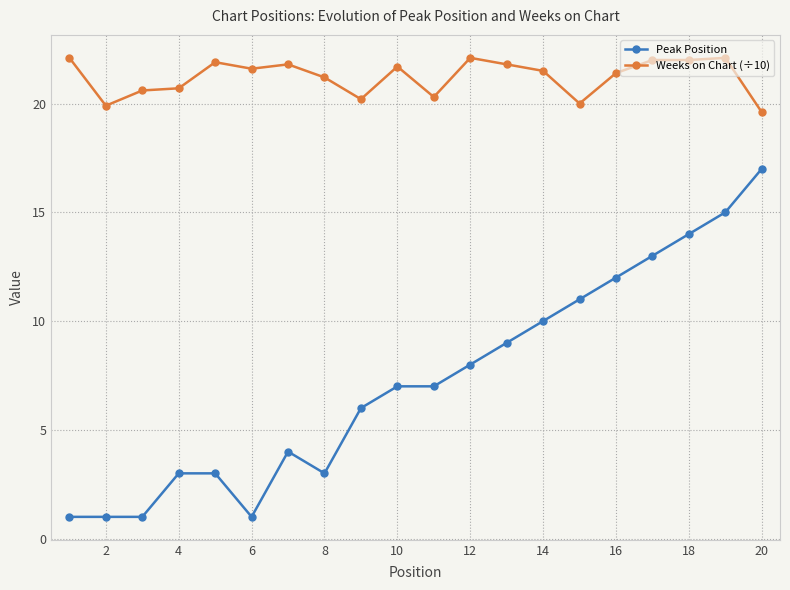

True or false: Weeks on Chart (÷10) has more than 2 interior local peaks.

True